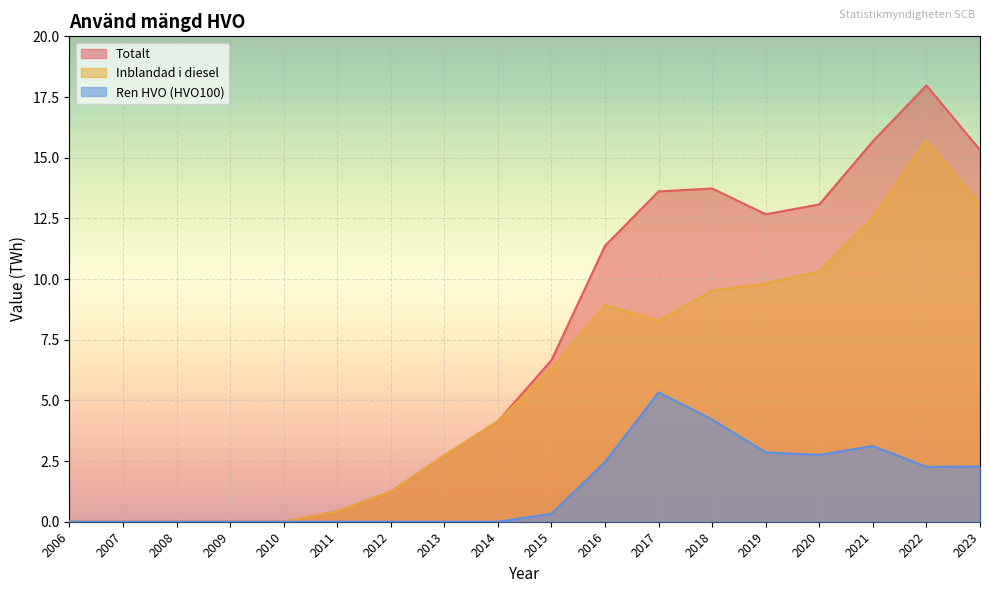

Which series has the widest spread of values?

Totalt